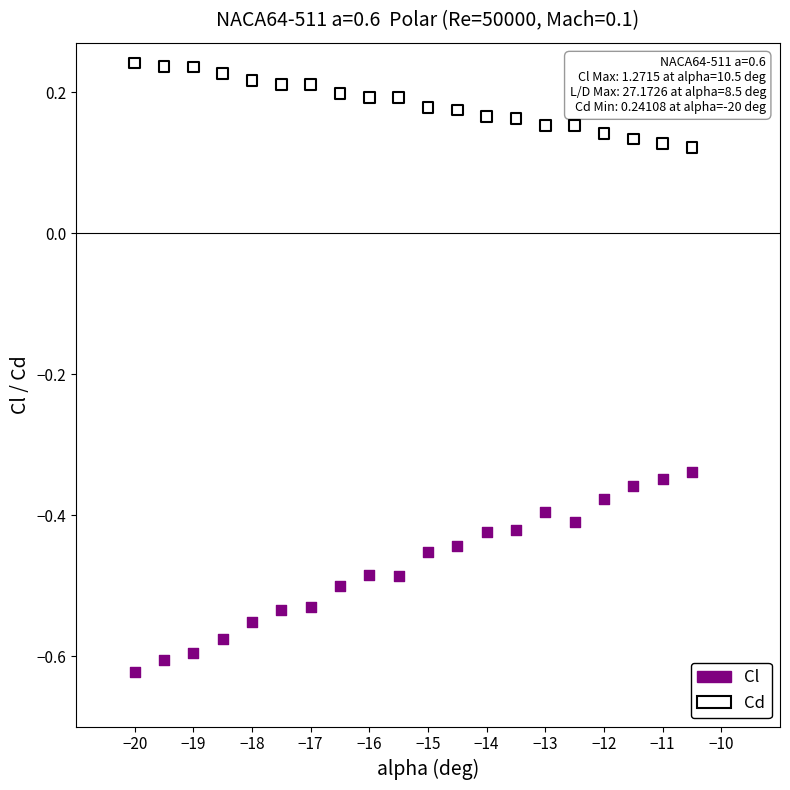

Across all data points, what is the range of X values (max minus min)?

9.5